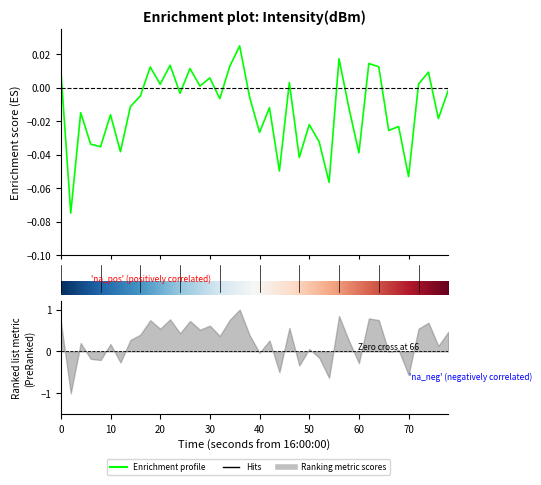

What is the label of the 3rd point from the left?

20